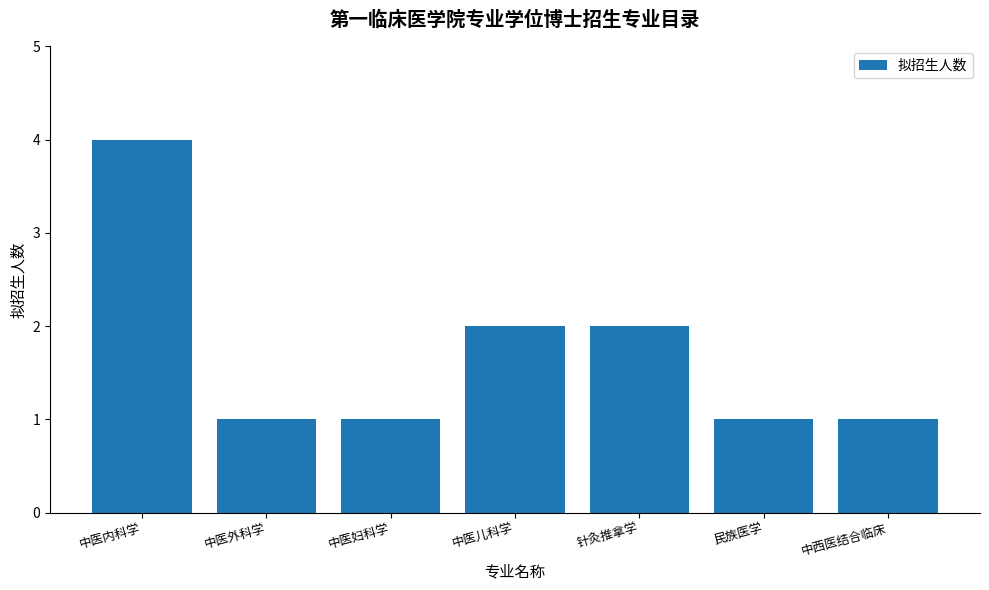

Between 针灸推拿学 and 中医内科学, which is larger?

中医内科学